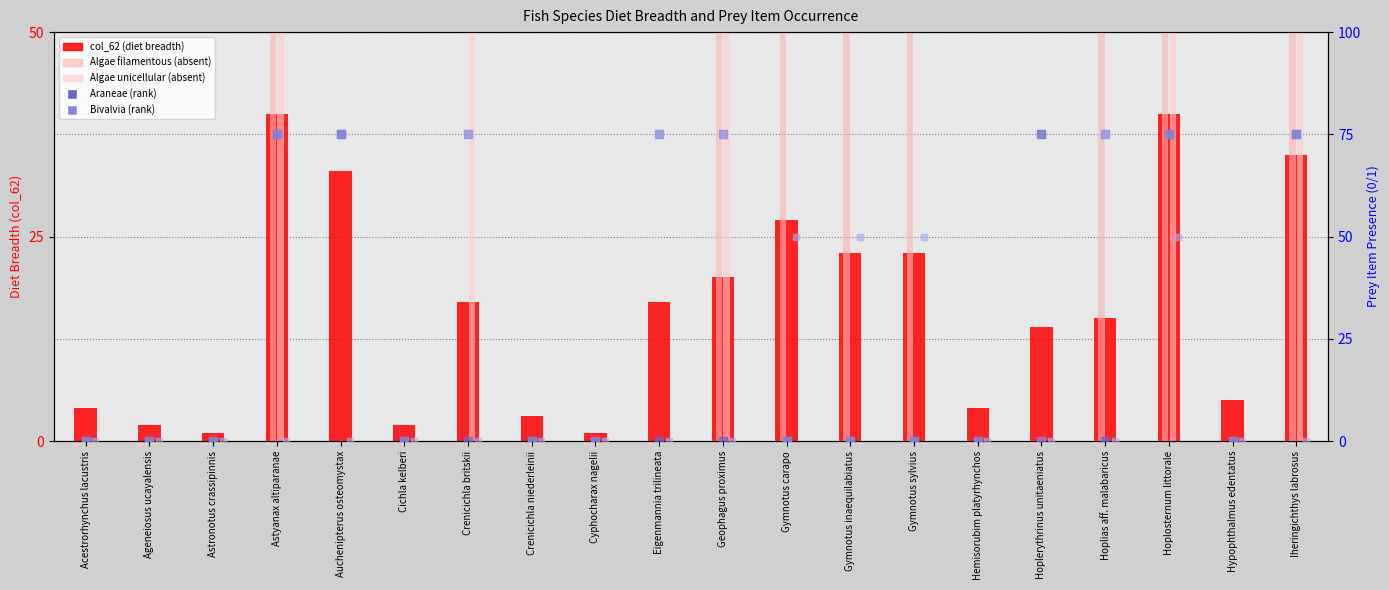

What is the total value across all series at Geophagus proximus?

295